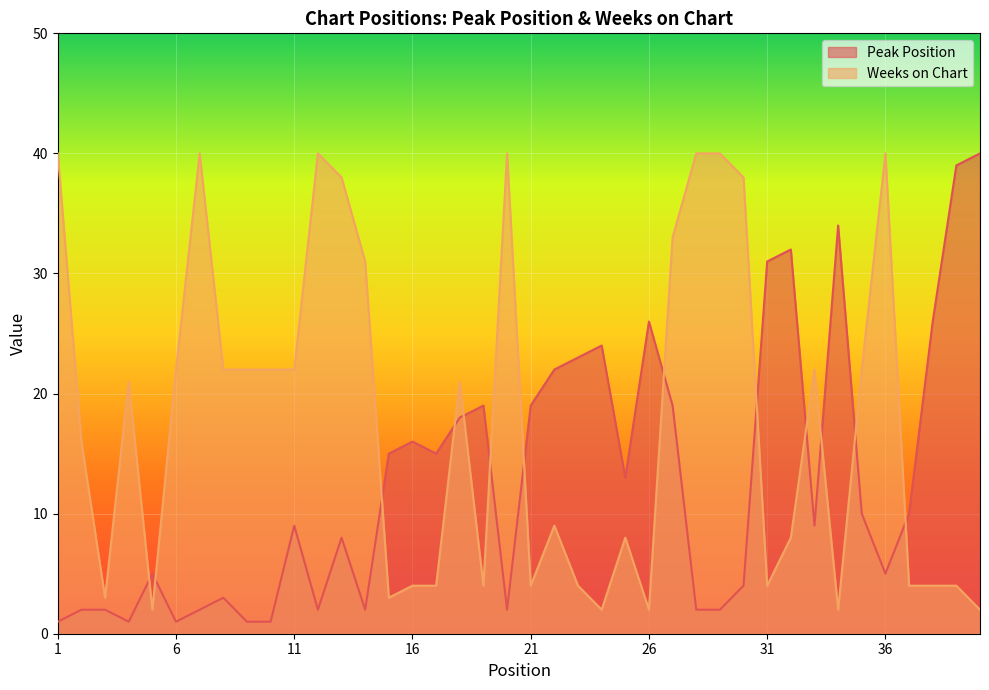

What is the approximate value of Peak Position at 40, to the nearest 10?

40